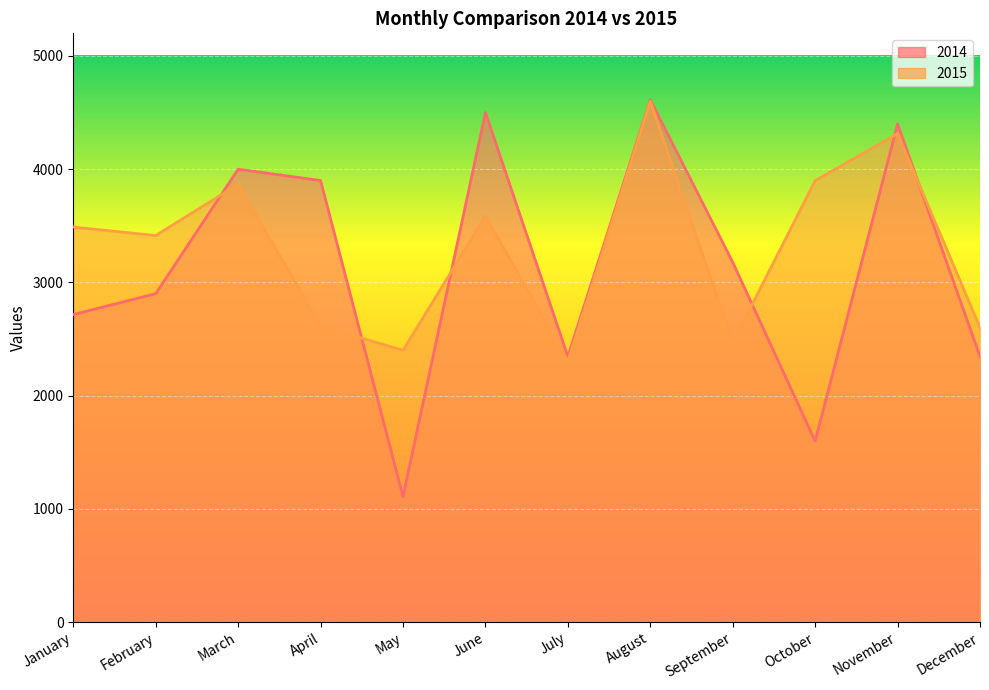

What value does the 2015 series have at December?

2600